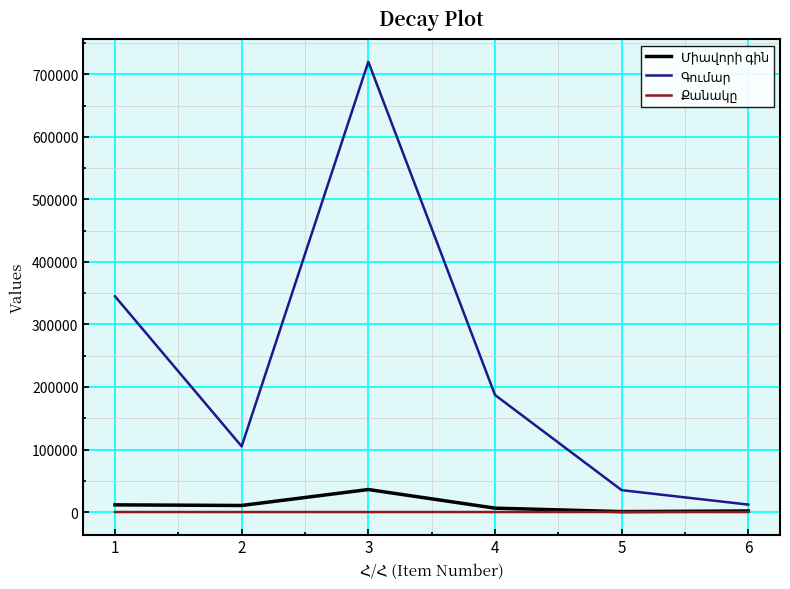

At which category is the sum across all series the highest?

3